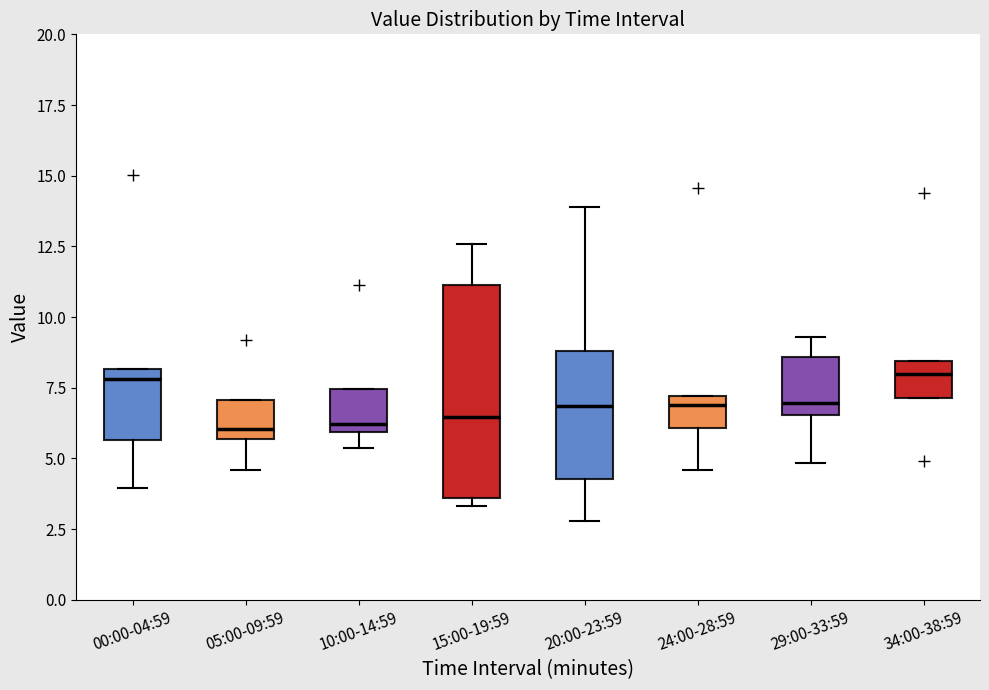

Where does the median line of the box for 29:00-33:59 sit on the y-axis? The values are not printed on the chart, so give them approximately, as read against the axis.

7.0